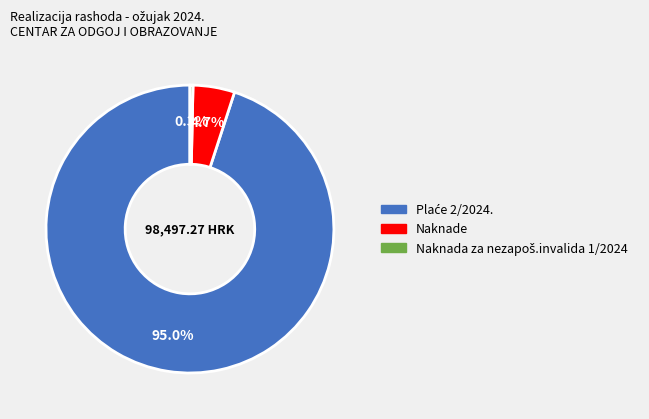

How much of the chart is everything except Naknade?

95.3%